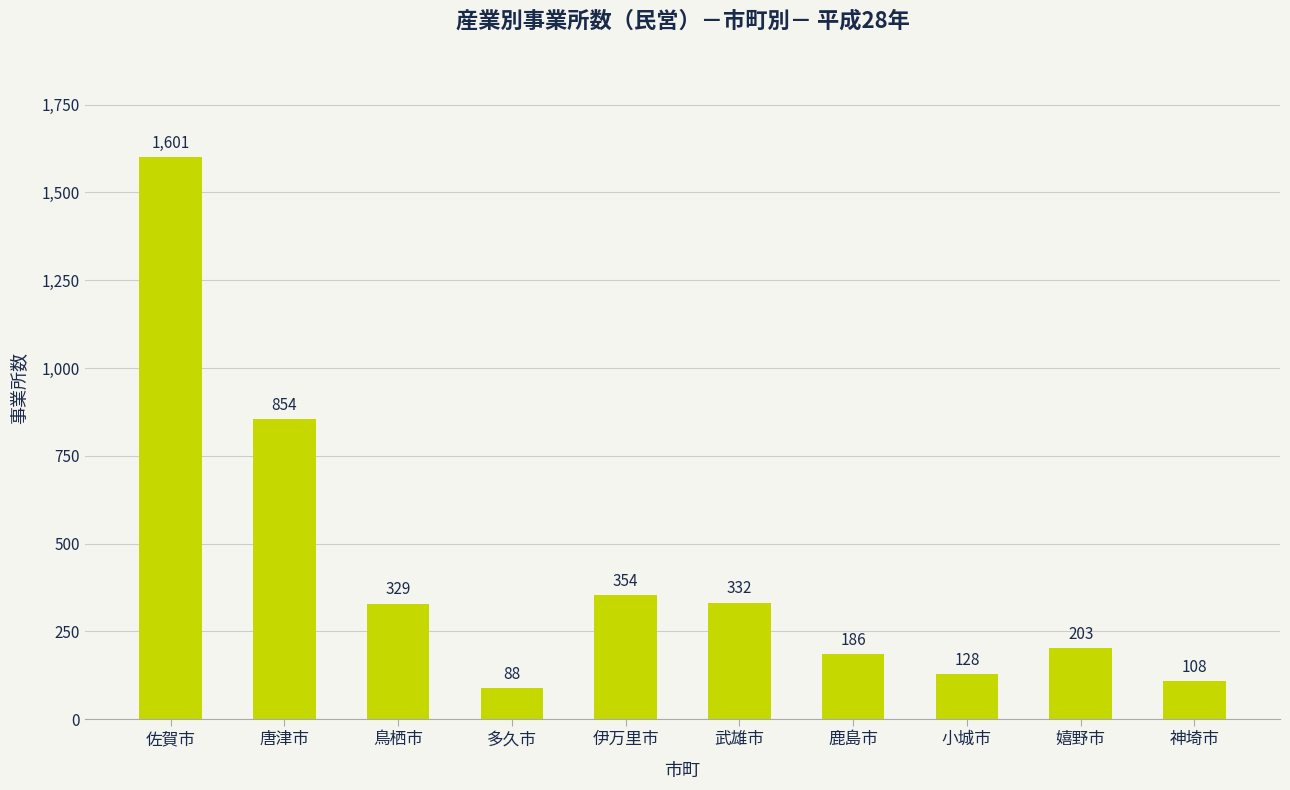

List the labels in order of value, smallest first.

多久市, 神埼市, 小城市, 鹿島市, 嬉野市, 鳥栖市, 武雄市, 伊万里市, 唐津市, 佐賀市